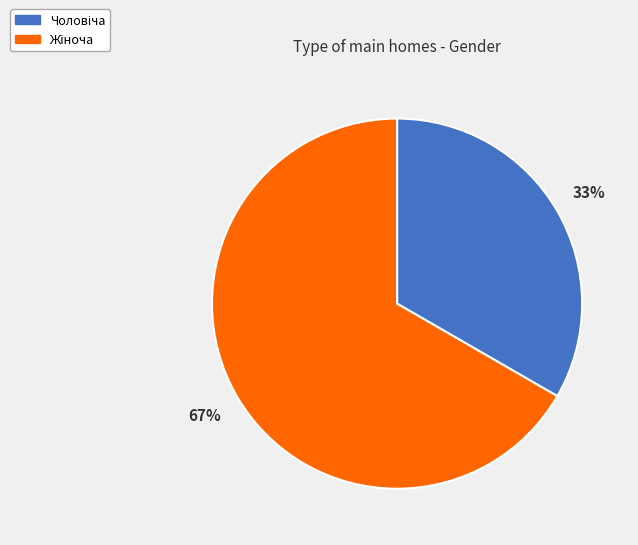

To the nearest percent, what is the average slice percentage?

50%